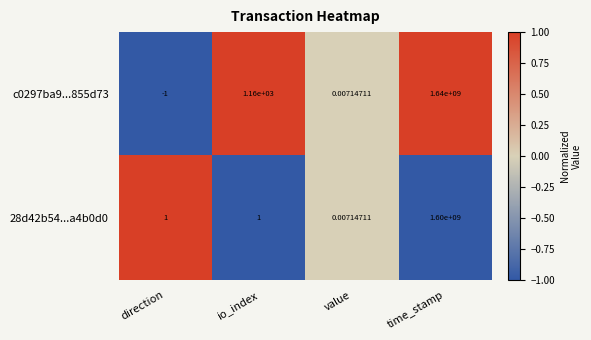

Which label corresponds to the smallest value in the chart?

direction